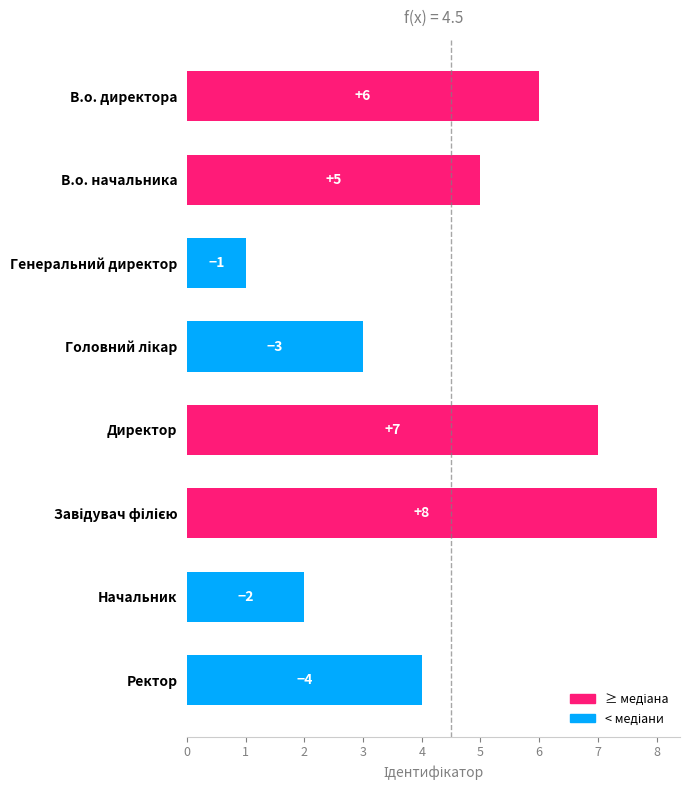

The value at Генеральний директор is 1. True or false?

True